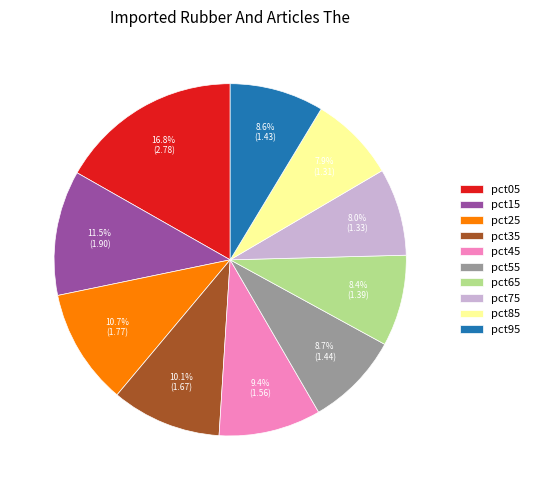

To the nearest percent, what is the difference between the pct65 and pct15 slice percentages?

3%